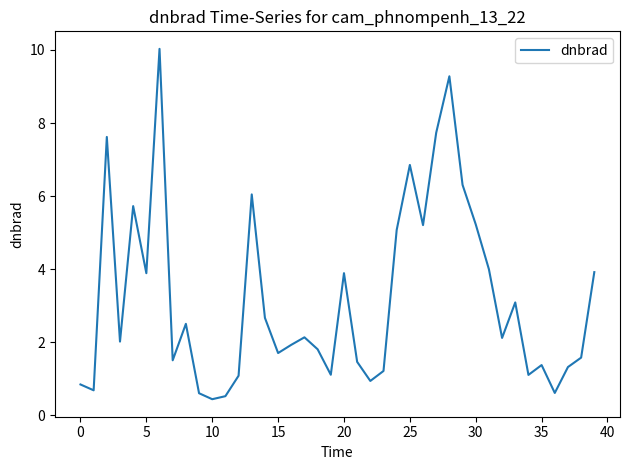

Count the number of data series in this chart.

1